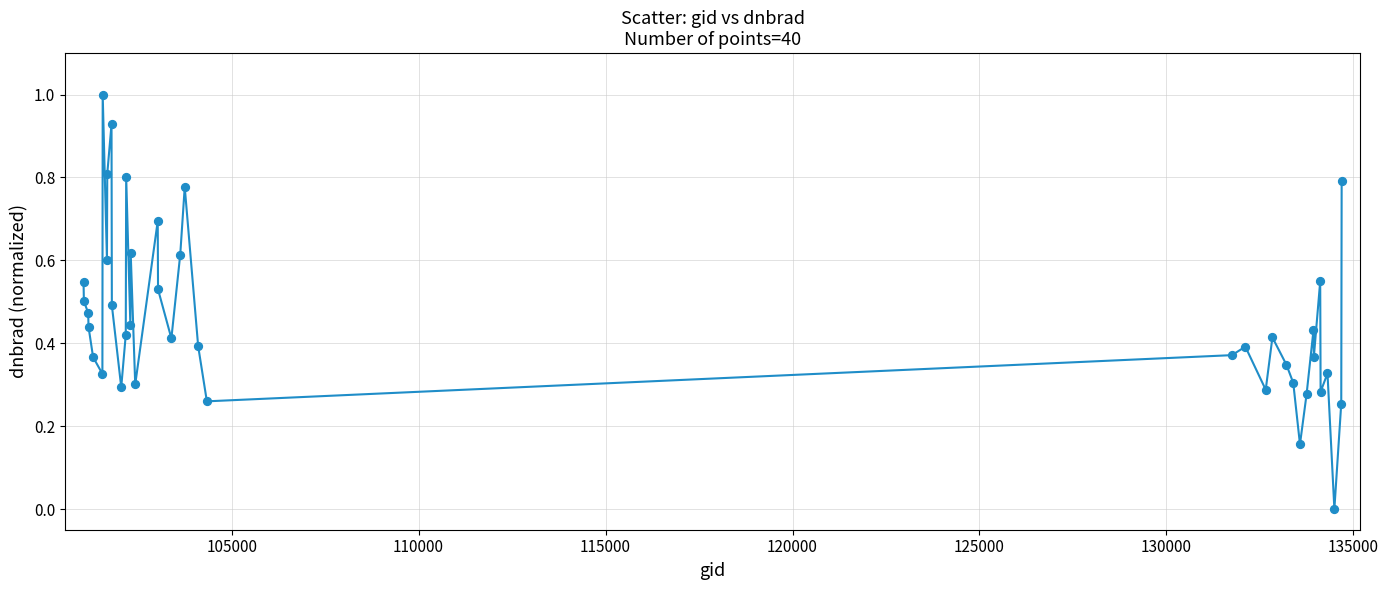

What is the difference between the maximum and minimum values?

1.0